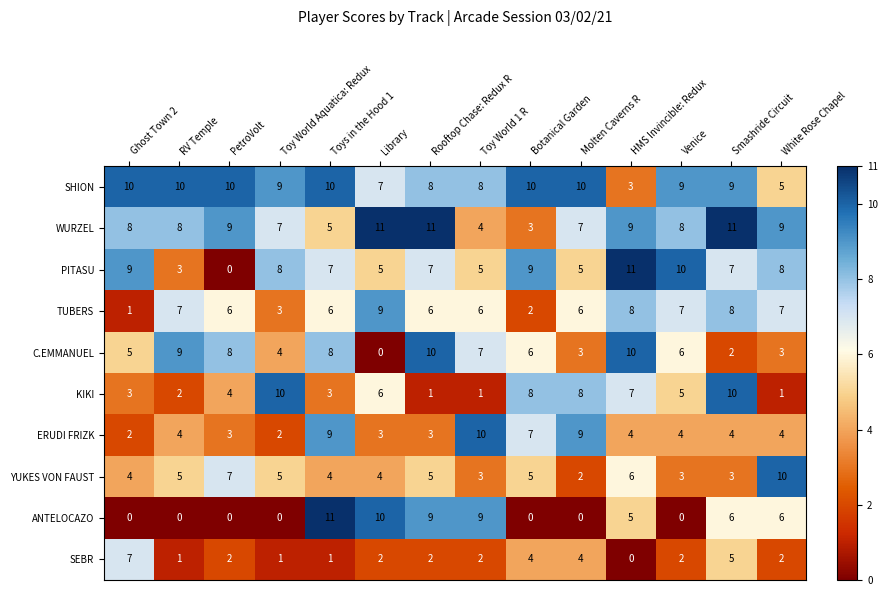

Which series has the largest total across all categories?

SHION